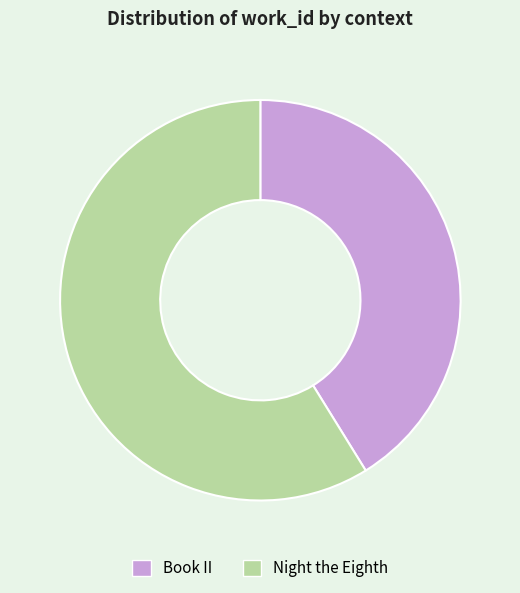

Rank the categories by value from lowest to highest.

Book II, Night the Eighth